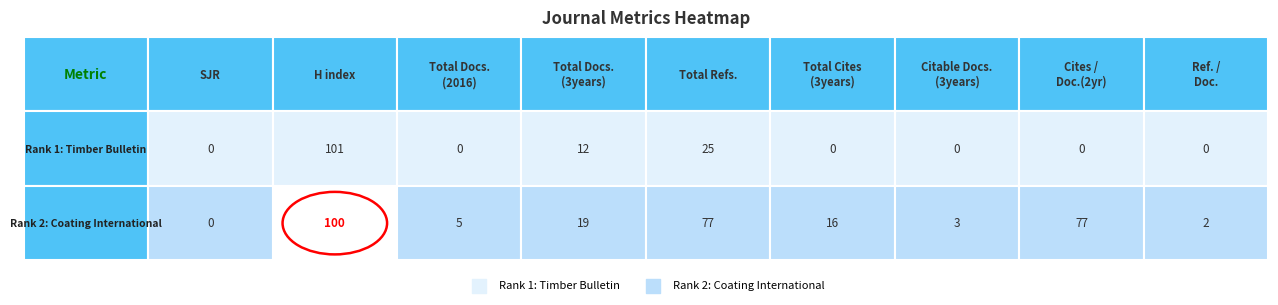

The value of Cites / Doc. (2years) at Rank 1: Timber Bulletin is 0. True or false?

True